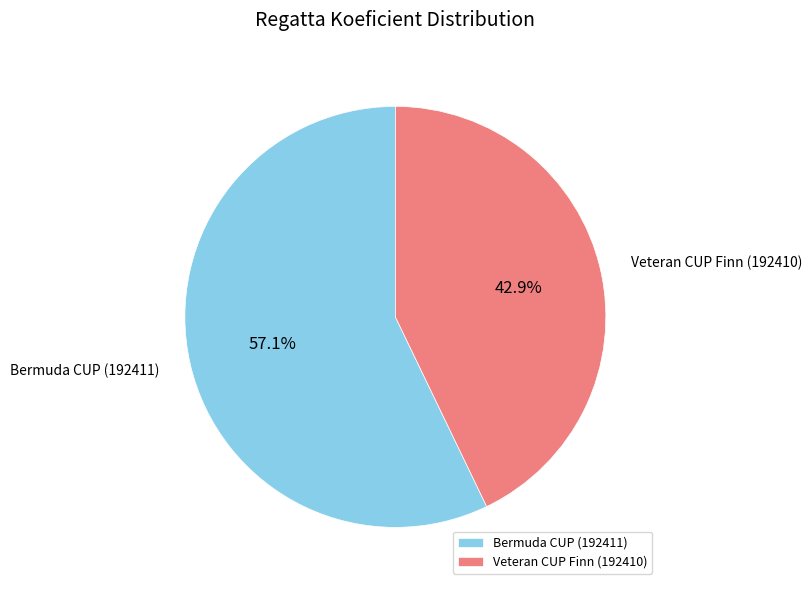

Which has a higher value, Bermuda CUP (192411) or Veteran CUP Finn (192410)?

Bermuda CUP (192411)